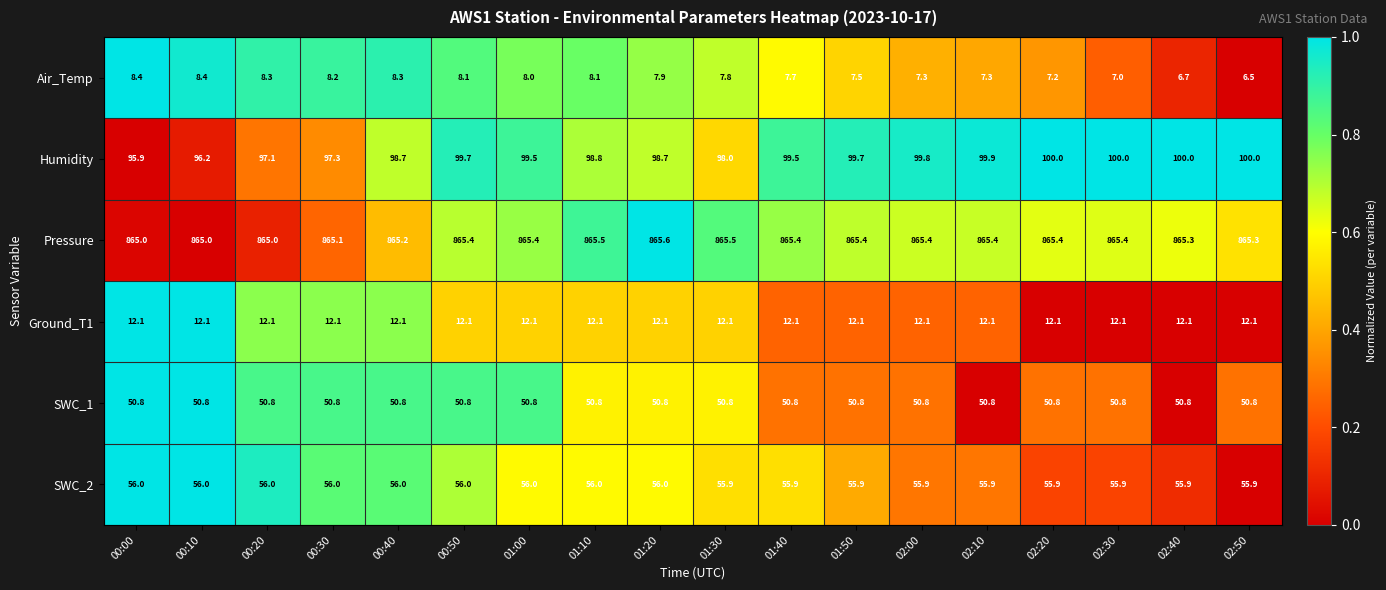

Between 01:00 and 01:50, which series saw the biggest shift?

Air_Temp